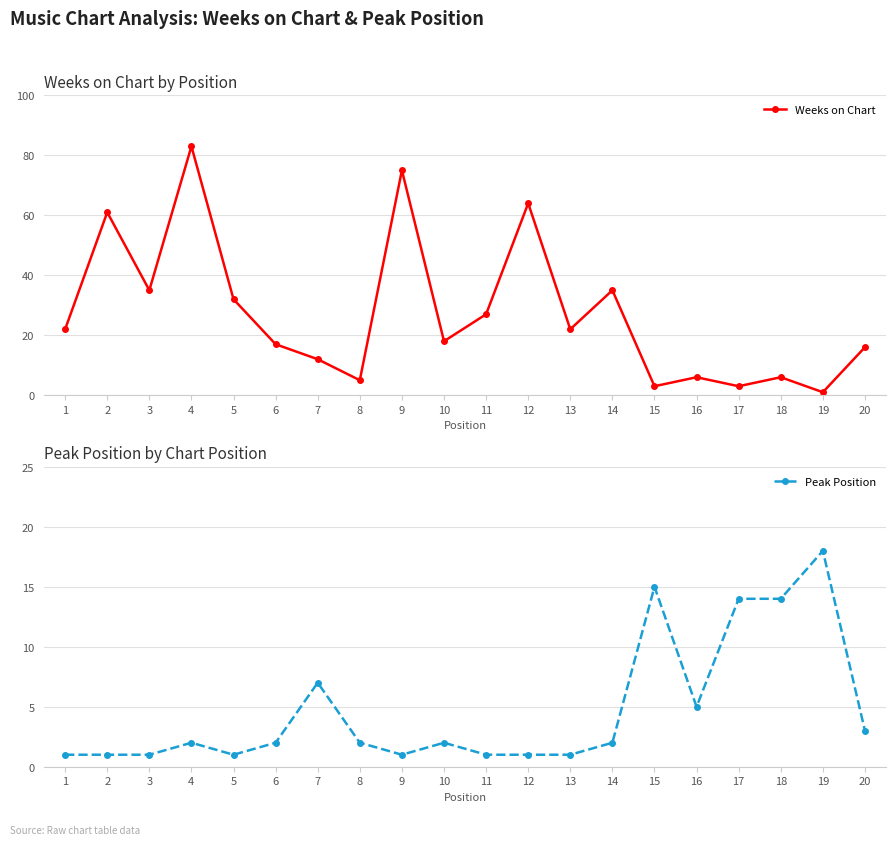

Which category has the lowest value in the Weeks on Chart series?

19